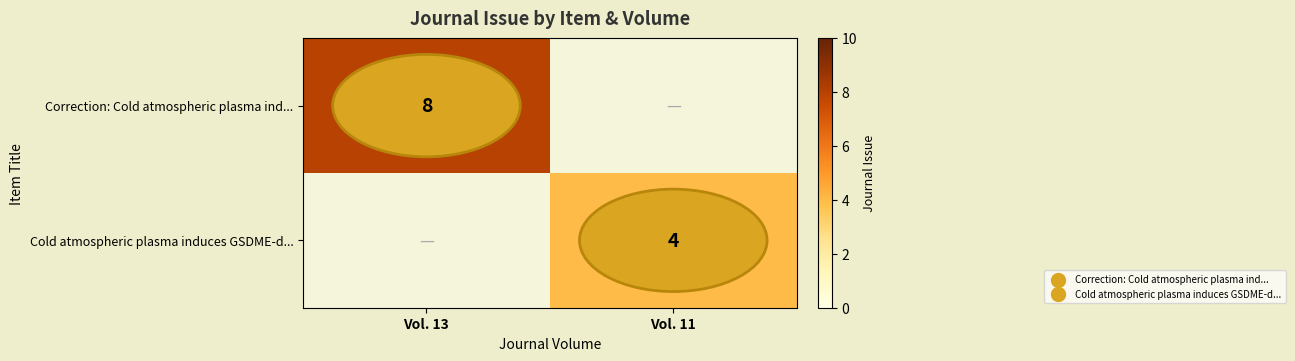

True or false: Cold atmospheric plasma induces GSDME-d... has a value of 6 at Vol. 11.

False